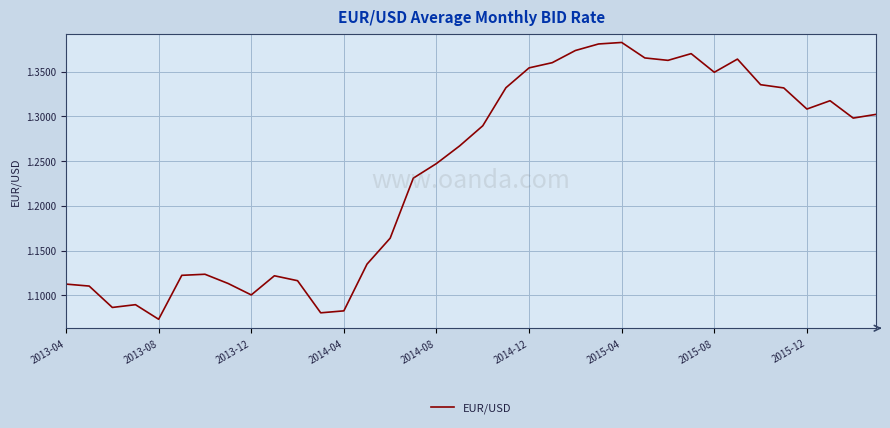

What is the difference between the maximum and minimum values?

0.3